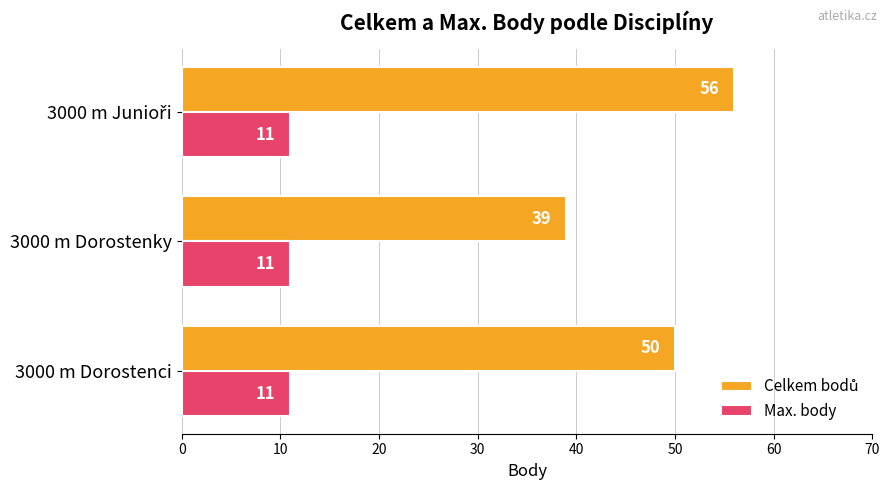

Count the number of data series in this chart.

2